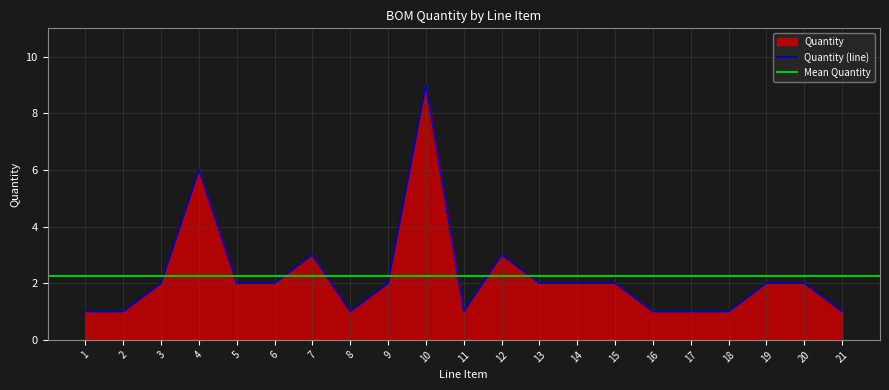

What is the difference between the second highest and second lowest values?

5